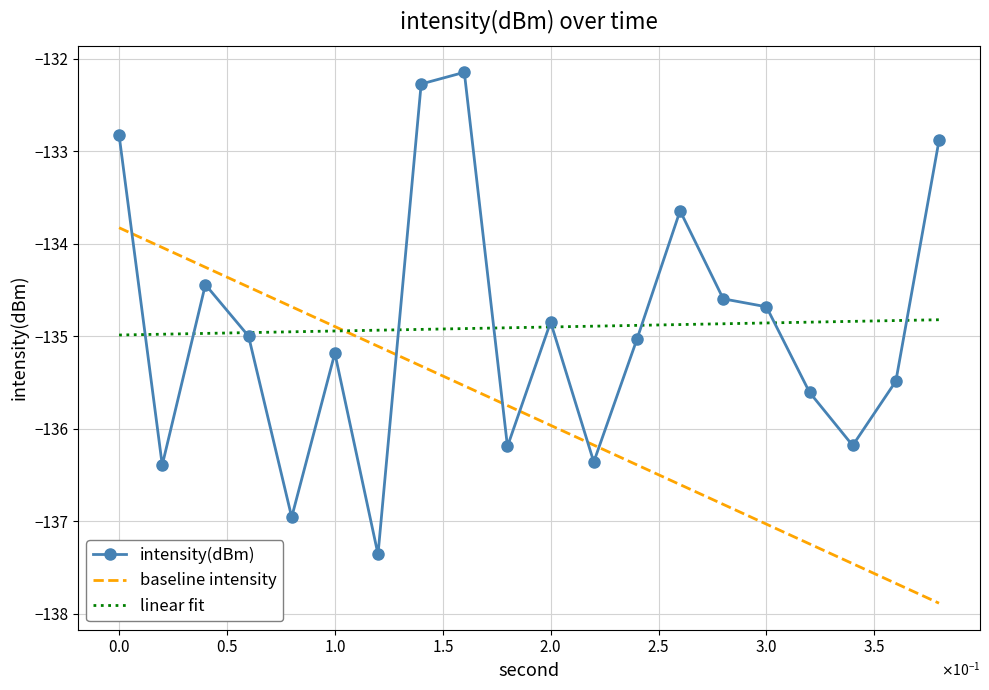

List the series in order of their peak value, lowest first.

linear fit, baseline intensity, intensity(dBm)